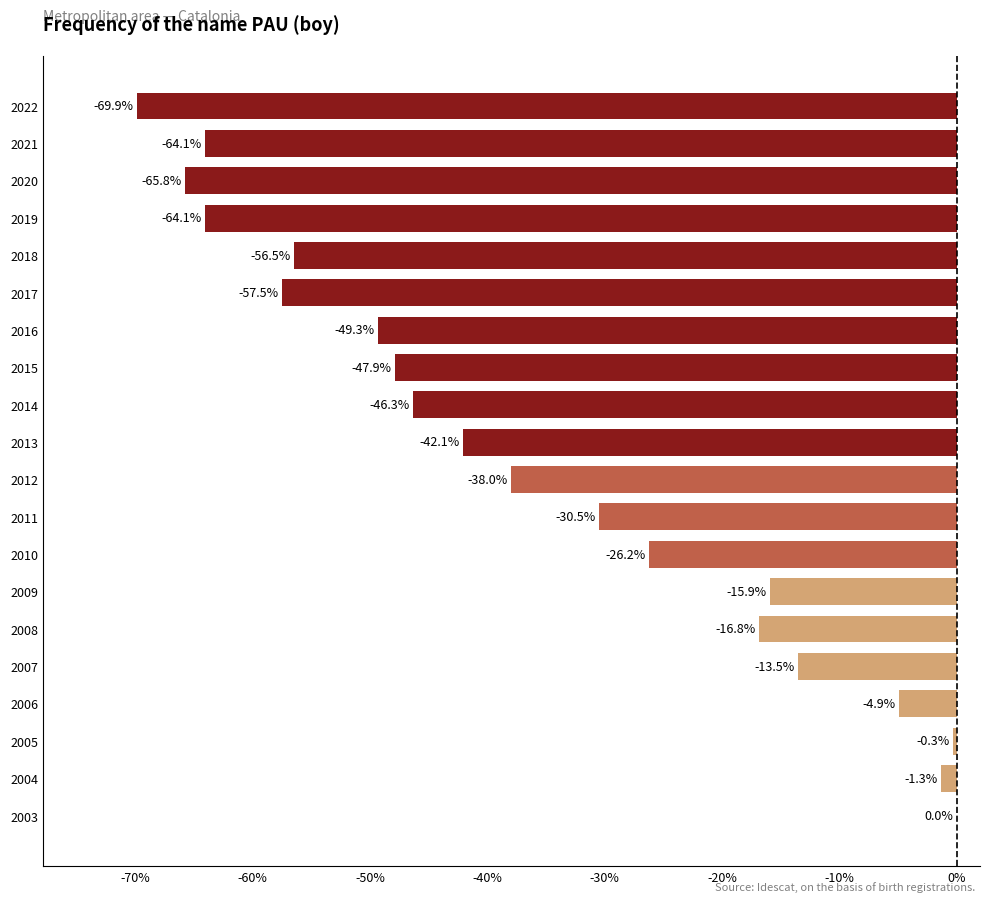

At which category does the chart reach its peak across all series?

2003